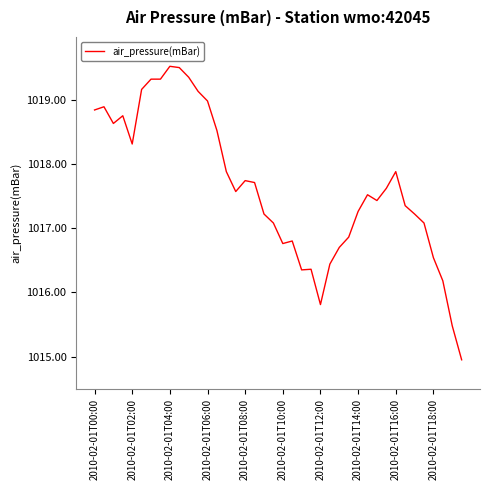

What is the difference between the maximum and minimum values?

4.6